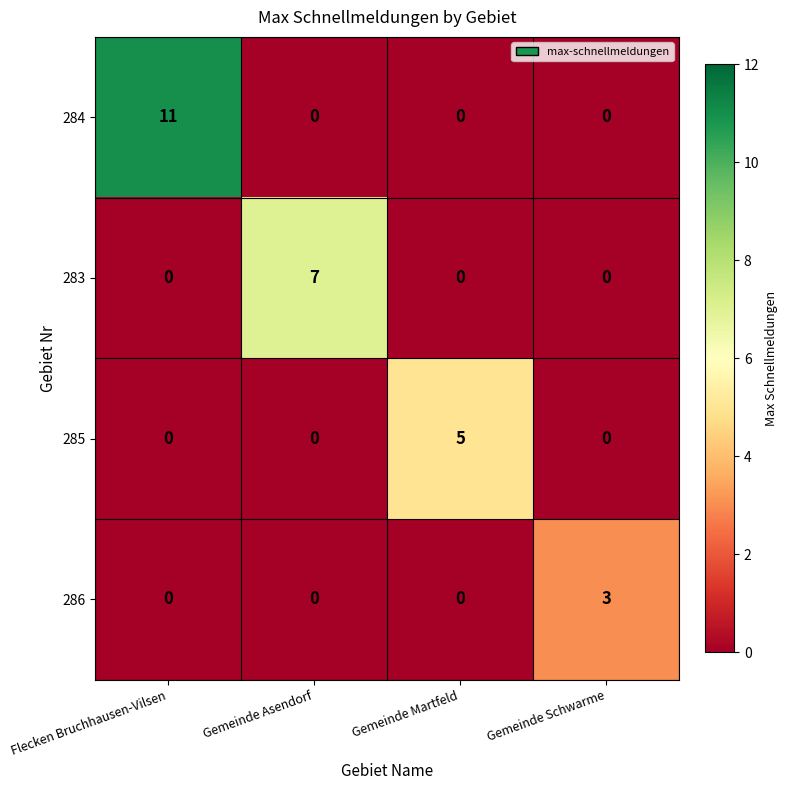

True or false: 284 has a value of 0 at Gemeinde Schwarme.

True